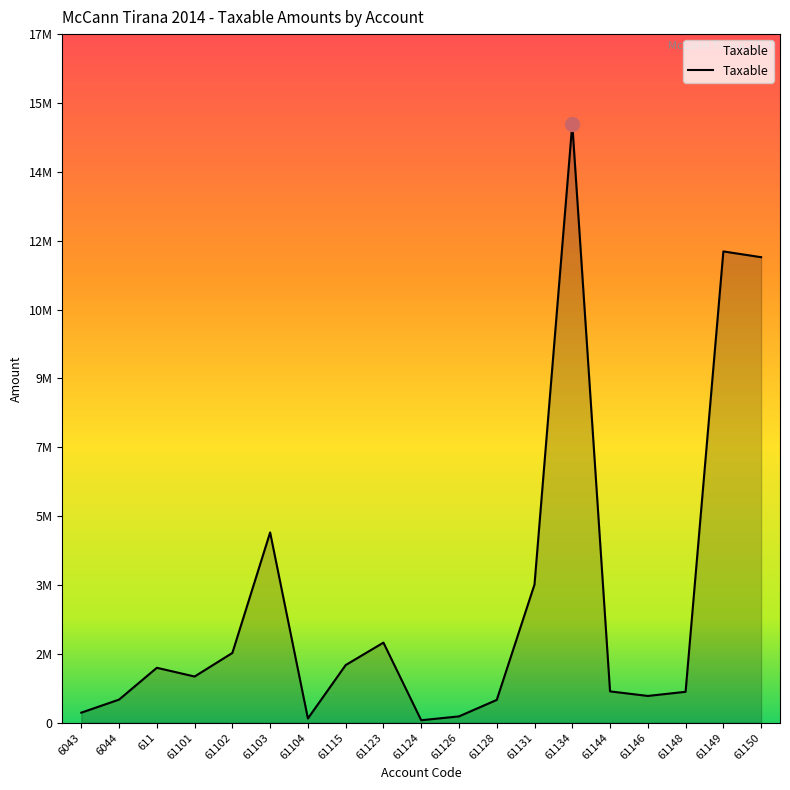

Reading right to left, extract all data points from this chart.

61150=11574631.1	61149=11717876.6	61148=769080.9	61146=666085.5	61144=779642.1	61134=14887859.8	61131=3437988.5	61128=567460.5	61126=157990.0	61124=61813.2	61123=1991862.2	61115=1433753.2	61104=105900.0	61103=4731146.9	61102=1735151.5	61101=1149043.7	611=1366068.5	6044=575296.9	6043=250227.1